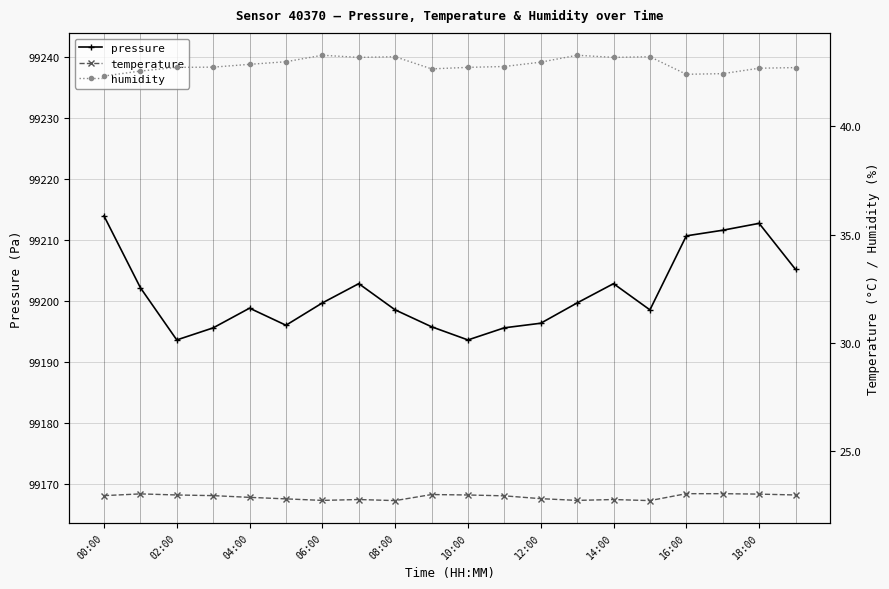

At which label is humidity closest to 42?

00:00